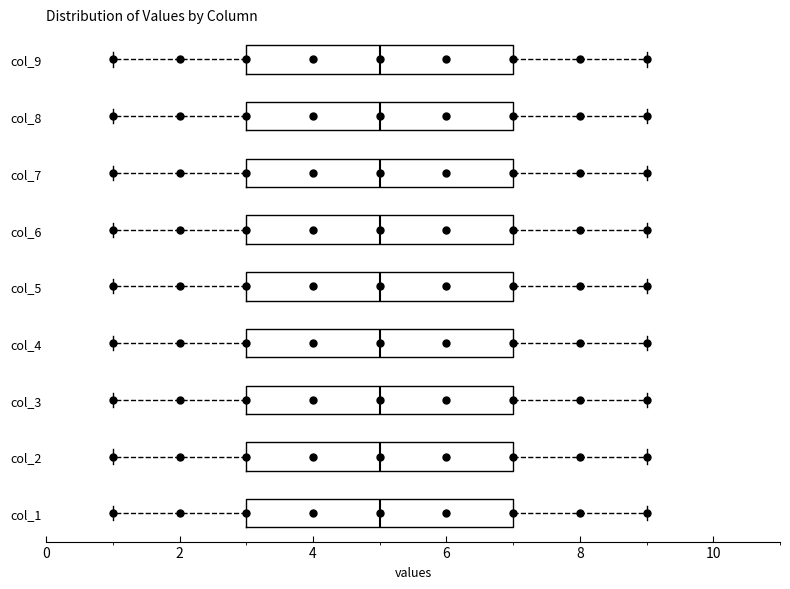

Reading bottom to top, transcribe this box plot: for each box, give where its median line is, the range the box spans, and where its two whiskers end, as read against the x-axis. The values are not printed on the chart, so give them approximately, as read against the axis.

col_1: median 5, box 3 to 7, whiskers 1 to 9
col_2: median 5, box 3 to 7, whiskers 1 to 9
col_3: median 5, box 3 to 7, whiskers 1 to 9
col_4: median 5, box 3 to 7, whiskers 1 to 9
col_5: median 5, box 3 to 7, whiskers 1 to 9
col_6: median 5, box 3 to 7, whiskers 1 to 9
col_7: median 5, box 3 to 7, whiskers 1 to 9
col_8: median 5, box 3 to 7, whiskers 1 to 9
col_9: median 5, box 3 to 7, whiskers 1 to 9